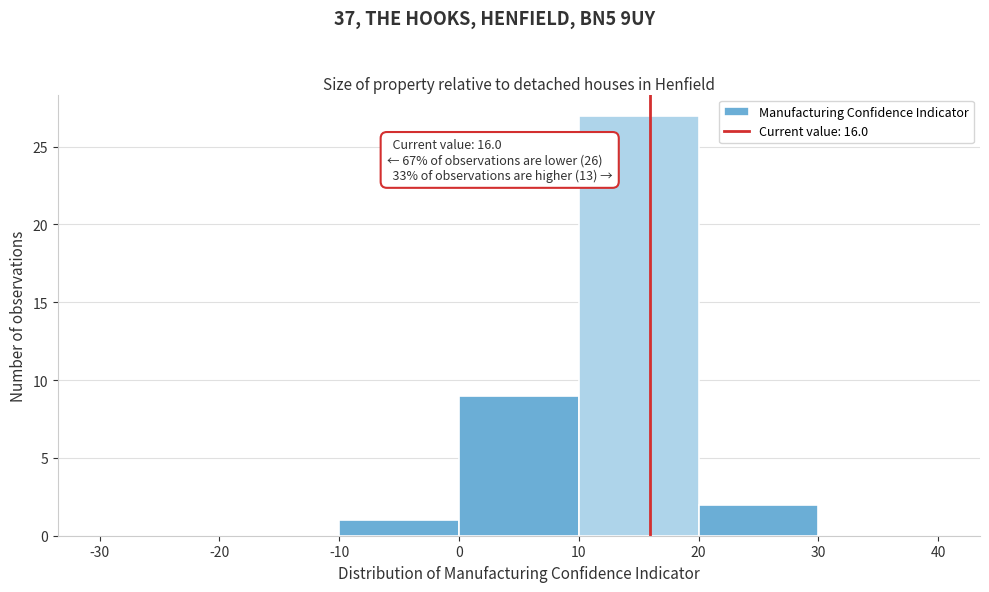

Over which range of the x-axis is the bar tallest?

10 to 20